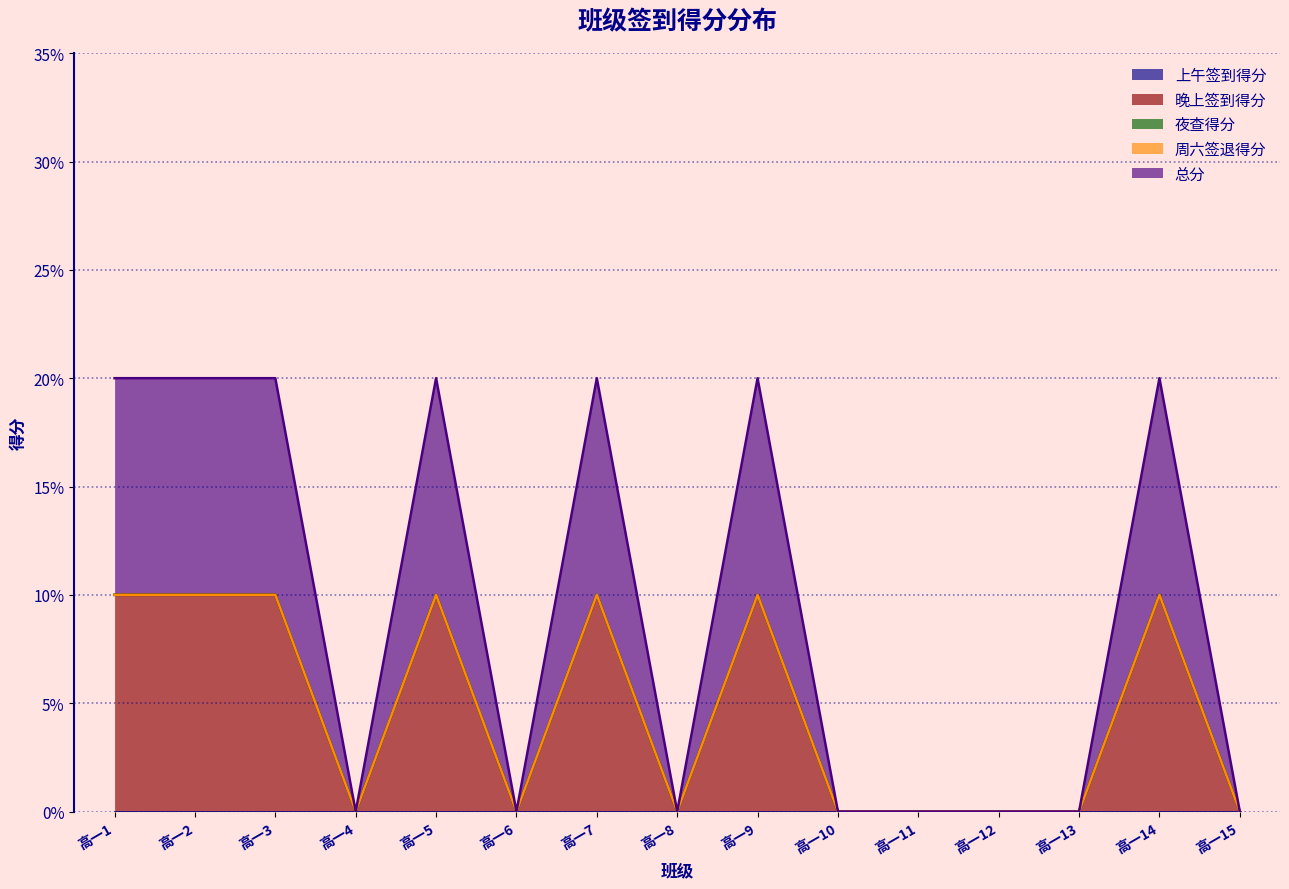

Which category has the lowest value in the 晚上签到得分 series?

高一4